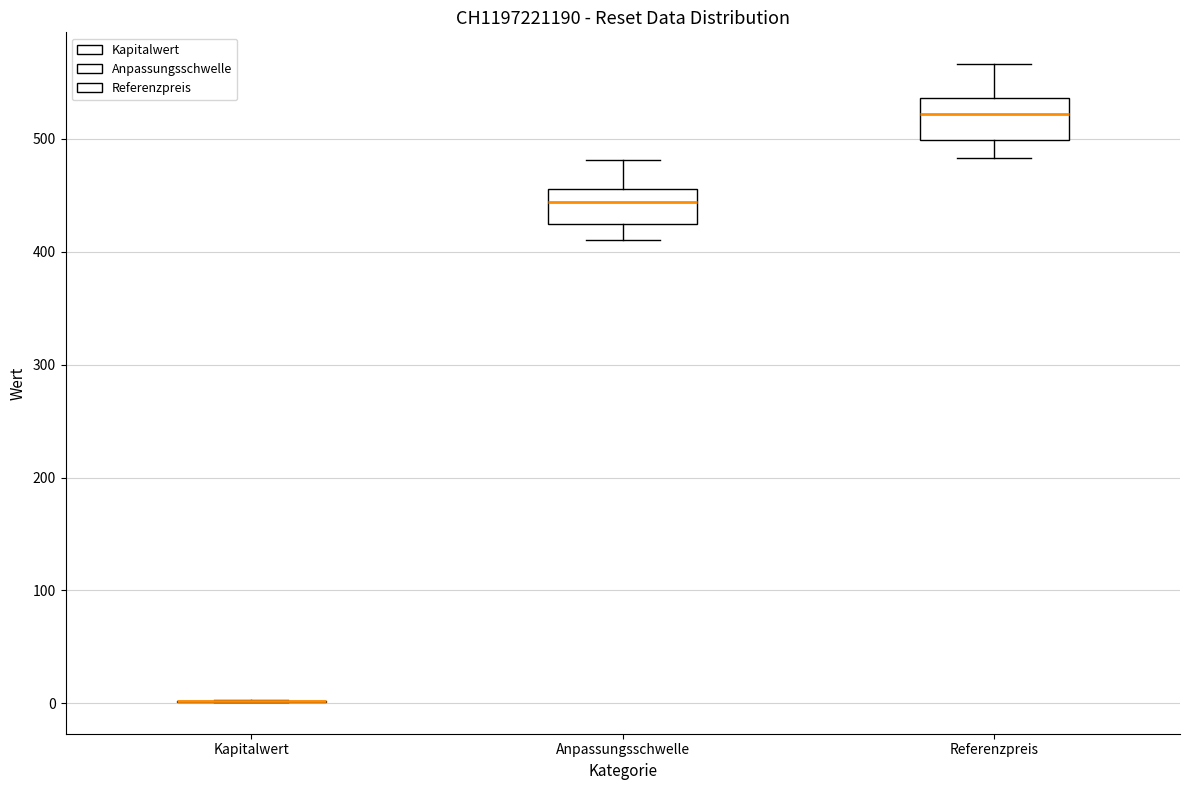

Reading left to right, transcribe this box plot: for each box, give where its median line is, the range the box spans, and where its two whiskers end, as read against the y-axis. The values are not printed on the chart, so give them approximately, as read against the axis.

Kapitalwert: box collapsed to a line at 0, whiskers 0 to 0
Anpassungsschwelle: median 440, box 420 to 460, whiskers 410 to 480
Referenzpreis: median 520, box 500 to 540, whiskers 480 to 570